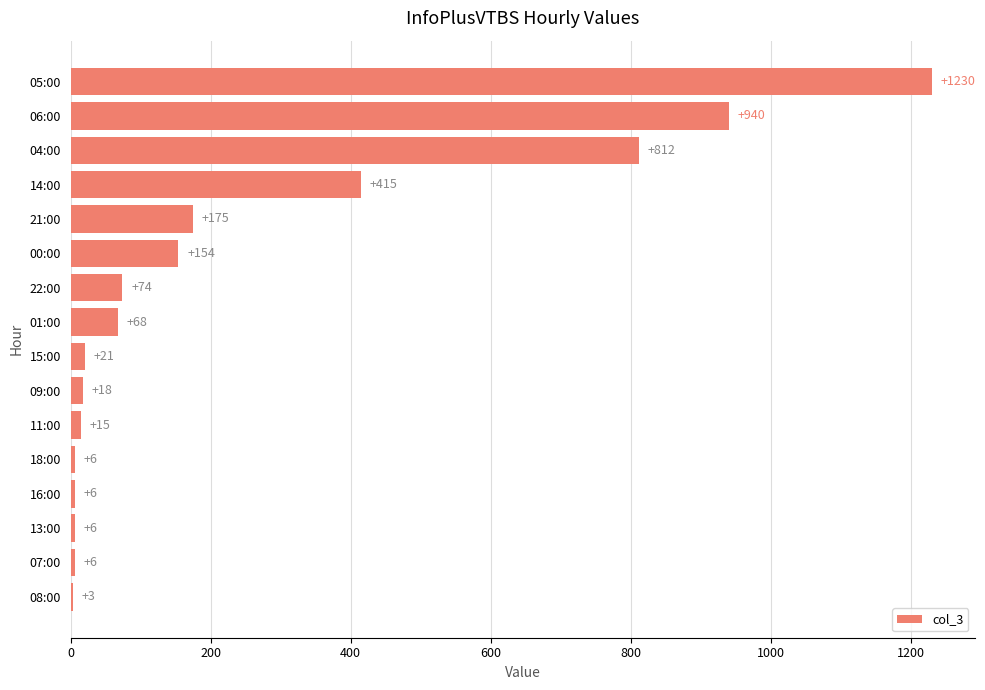

Are the bars horizontal?

Yes